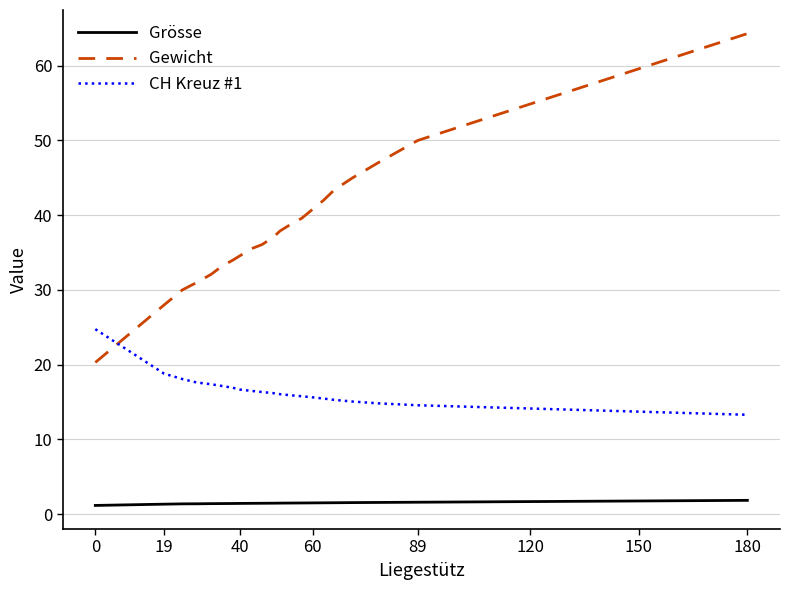

Which series has the largest range (max minus min)?

Gewicht